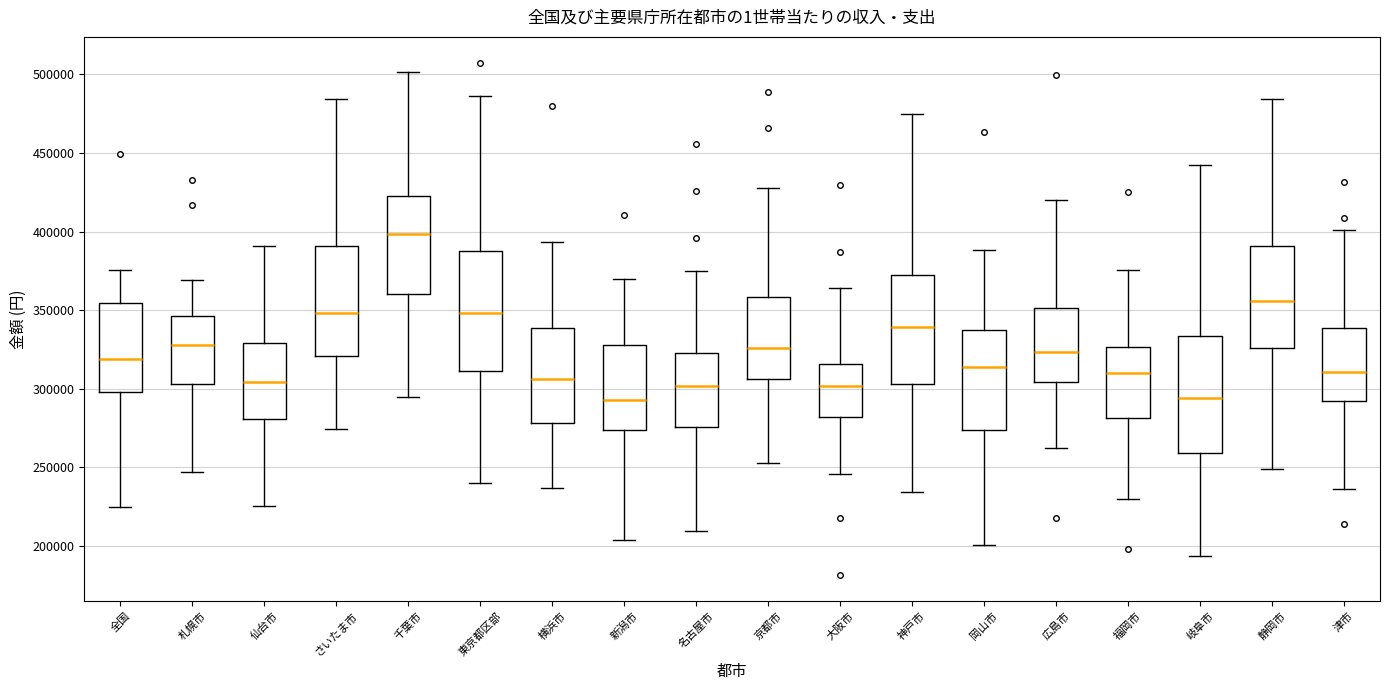

Reading left to right, transcribe this box plot: for each box, give where its median line is, the range the box spans, and where its two whiskers end, as read against the y-axis. The values are not printed on the chart, so give them approximately, as read against the axis.

全国: median 320000, box 300000 to 355000, whiskers 225000 to 375000
札幌市: median 330000, box 305000 to 345000, whiskers 245000 to 370000
仙台市: median 305000, box 280000 to 330000, whiskers 225000 to 390000
さいたま市: median 350000, box 320000 to 390000, whiskers 275000 to 485000
千葉市: median 400000, box 360000 to 420000, whiskers 295000 to 500000
東京都区部: median 350000, box 310000 to 390000, whiskers 240000 to 485000
横浜市: median 305000, box 280000 to 340000, whiskers 235000 to 395000
新潟市: median 295000, box 275000 to 330000, whiskers 205000 to 370000
名古屋市: median 300000, box 275000 to 325000, whiskers 210000 to 375000
京都市: median 325000, box 305000 to 360000, whiskers 255000 to 430000
大阪市: median 300000, box 280000 to 315000, whiskers 245000 to 365000
神戸市: median 340000, box 305000 to 370000, whiskers 235000 to 475000
岡山市: median 315000, box 275000 to 340000, whiskers 200000 to 390000
広島市: median 325000, box 305000 to 350000, whiskers 260000 to 420000
福岡市: median 310000, box 280000 to 325000, whiskers 230000 to 375000
岐阜市: median 295000, box 260000 to 335000, whiskers 195000 to 445000
静岡市: median 355000, box 325000 to 390000, whiskers 250000 to 485000
津市: median 310000, box 290000 to 340000, whiskers 235000 to 400000